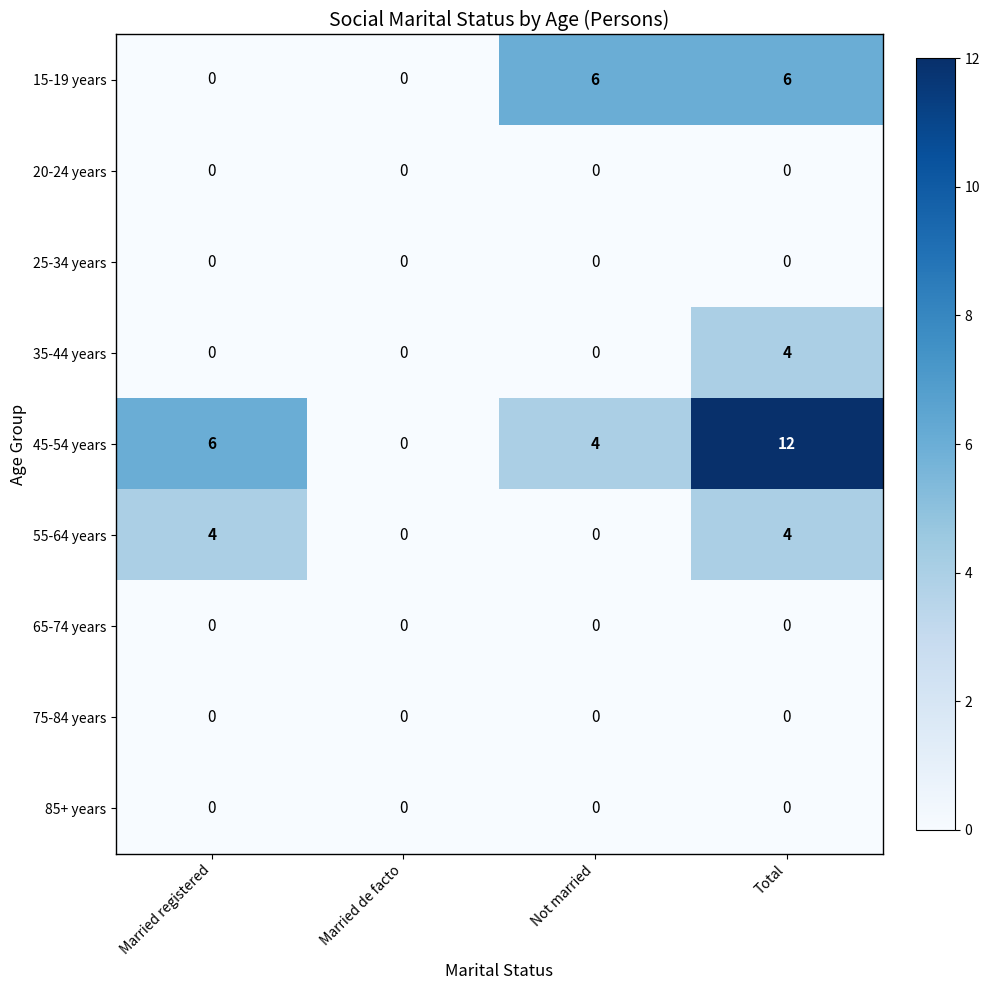

Which series has the largest range (max minus min)?

45-54 years